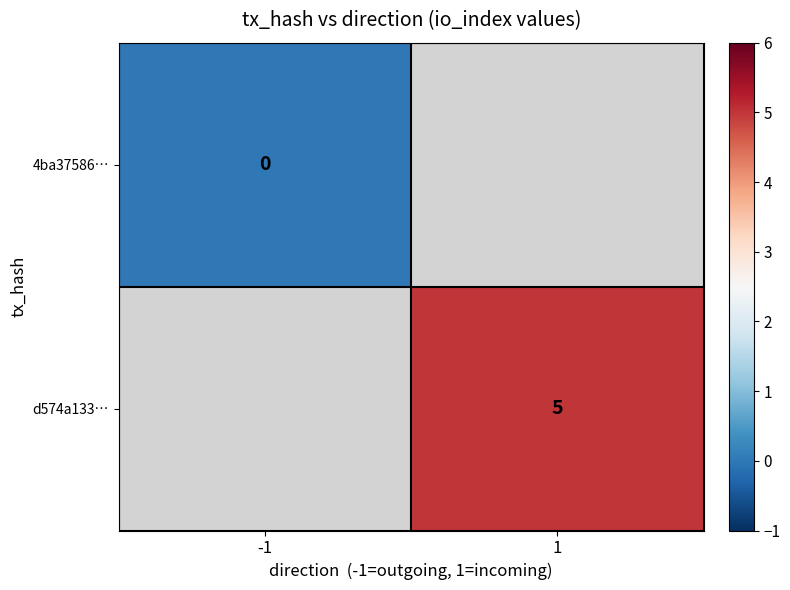

Which category has the lowest value across all series?

-1